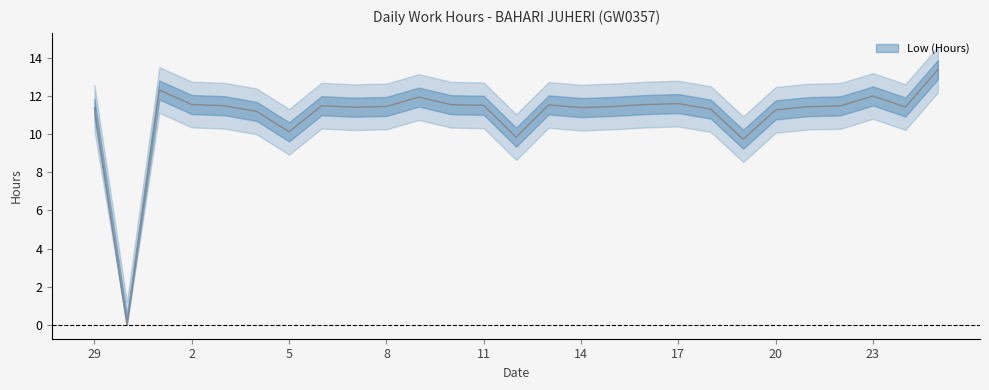

Read the value at 17.

11.6